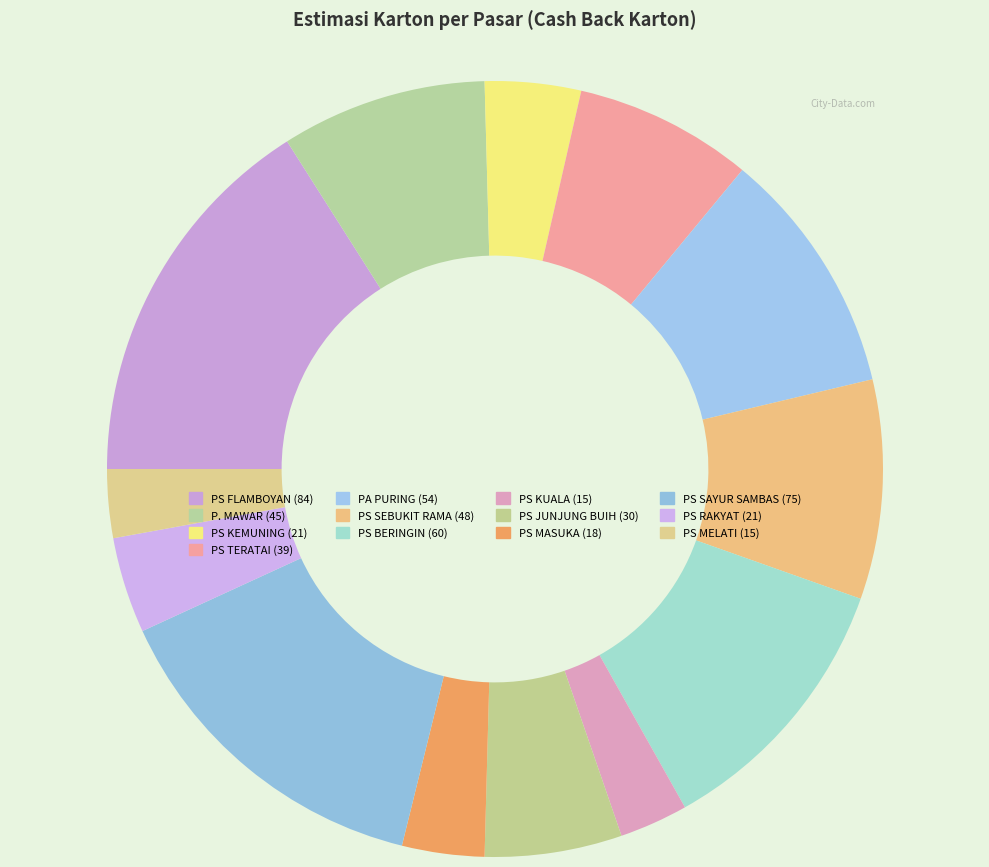

Count the number of slices in the pie.

13